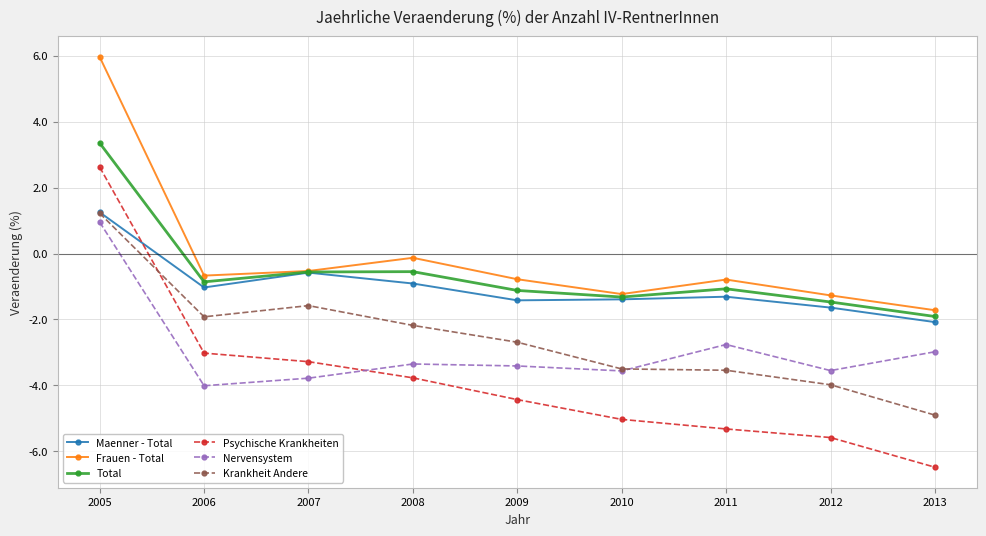

Which category has the highest value across all series?

2005